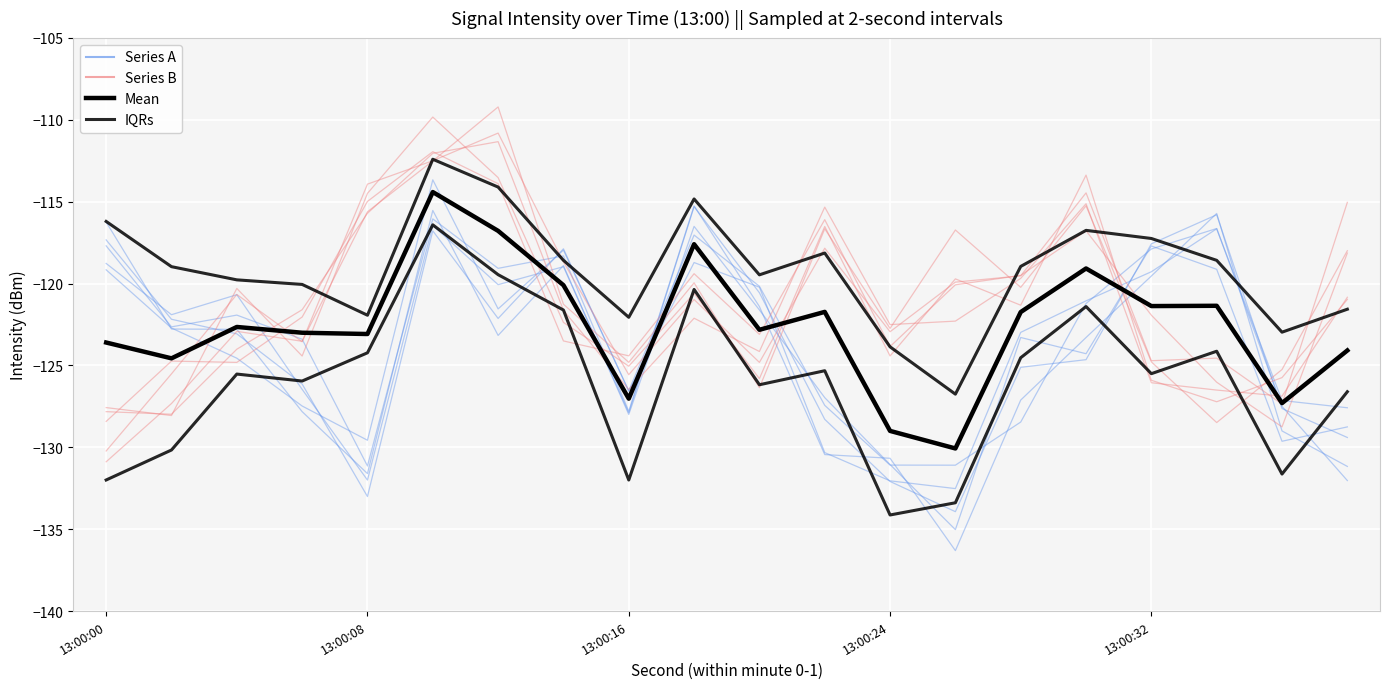

Reading left to right, list all the values displayed in this chart.

Series A: -117.7	-122.6	-121.9	-123.4	-131.1	-116.1	-119.1	-118.3	-127.8	-115.3	-121.4	-130.4	-130.7	-136.3	-127.1	-123.3	-119.5	-115.7	-129.0	-131.2
Series B: -130.9	-127.3	-122.9	-123.5	-115.6	-112.5	-109.2	-121.3	-124.8	-120.0	-126.4	-116.7	-122.7	-116.7	-120.2	-115.3	-124.8	-128.5	-125.2	-118.0
IQRs: -116.2	-119.0	-119.8	-120.1	-121.9	-112.4	-114.1	-118.6	-122.1	-114.8	-119.5	-118.1	-123.9	-126.8	-119.0	-116.8	-117.2	-118.6	-123.0	-121.6
Mean: -123.6	-124.6	-122.7	-123.0	-123.1	-114.4	-116.8	-120.1	-127.0	-117.6	-122.8	-121.7	-129.0	-130.1	-121.7	-119.1	-121.4	-121.4	-127.3	-124.1